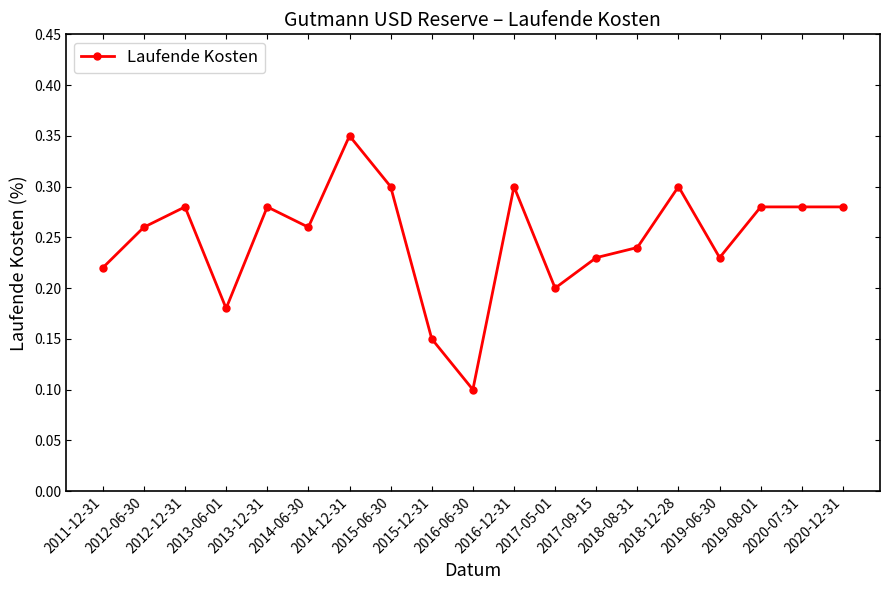

Where is the data nearest to the value 0?

2016-06-30